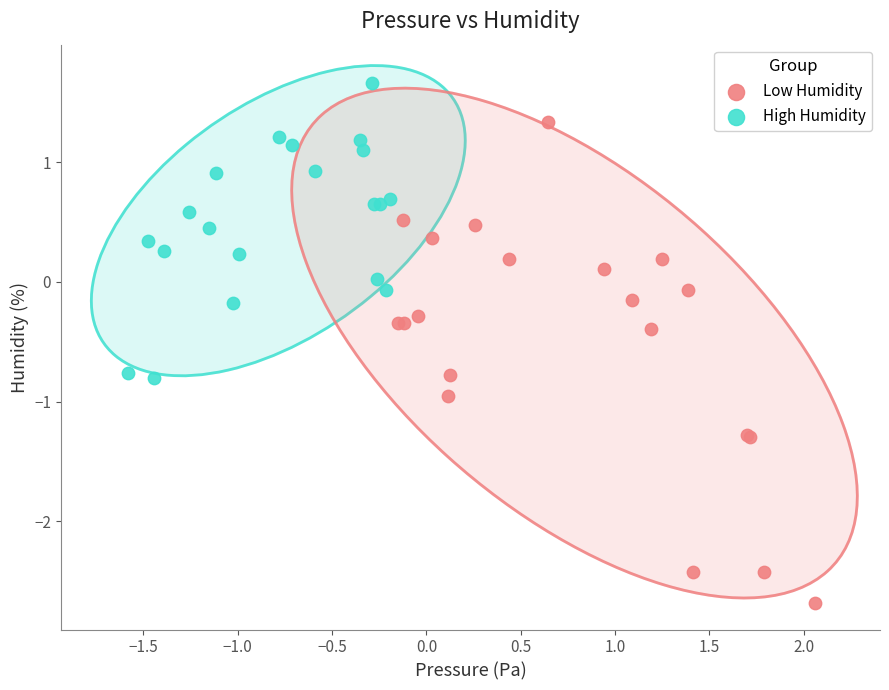

Which series has the widest spread of Y values?

Low Humidity